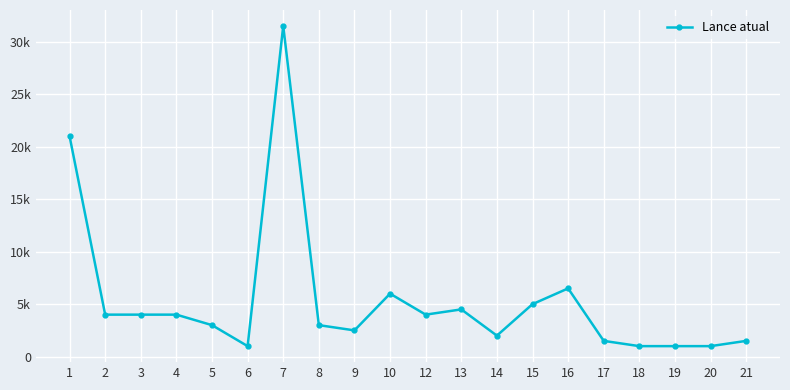

True or false: there are more than 2 points higher than both neighbors.

True